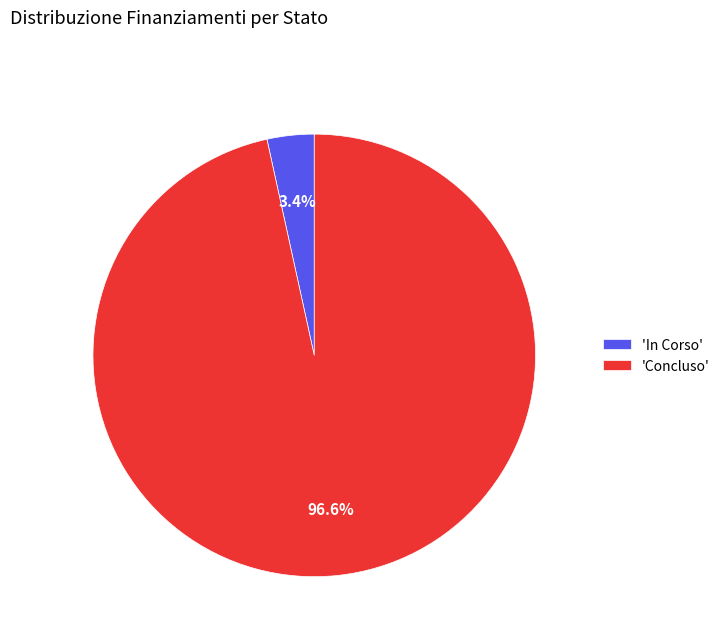

Rank the categories by value from highest to lowest.

'Concluso', 'In Corso'